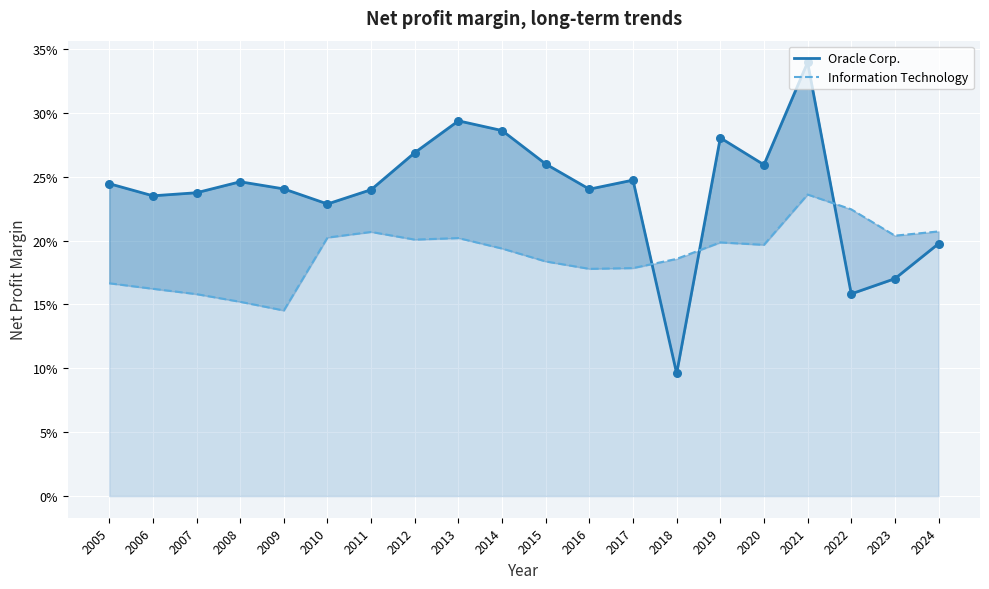

Which series reaches the maximum Y coordinate?

Oracle Corp.